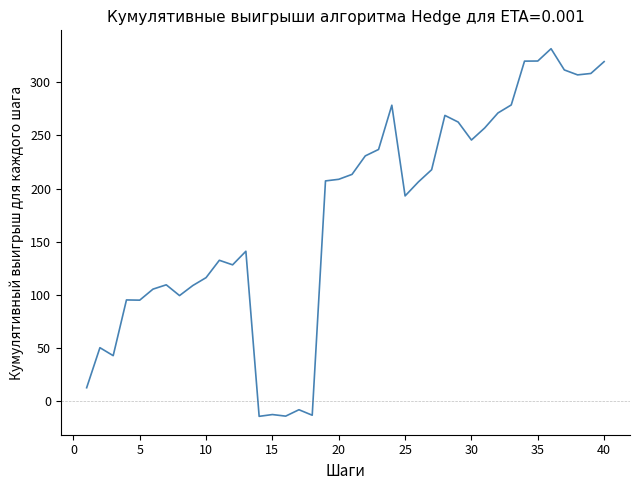

What is the difference between the maximum and minimum values?

345.5